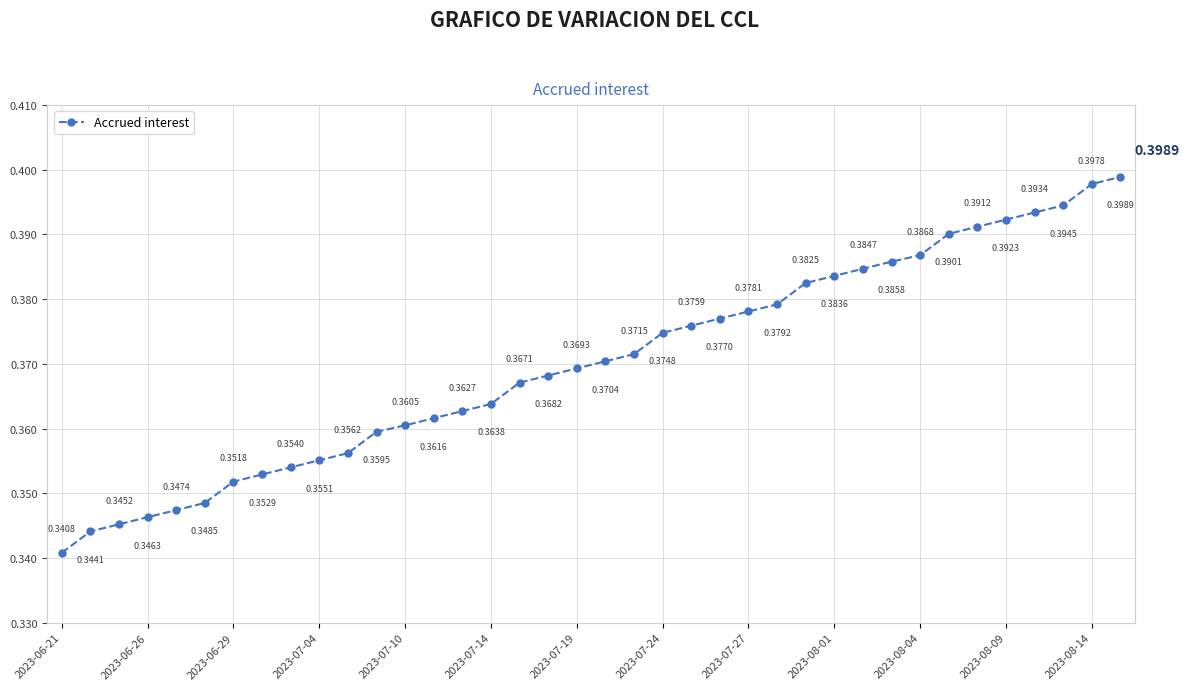

Count the number of categories in the chart.

38